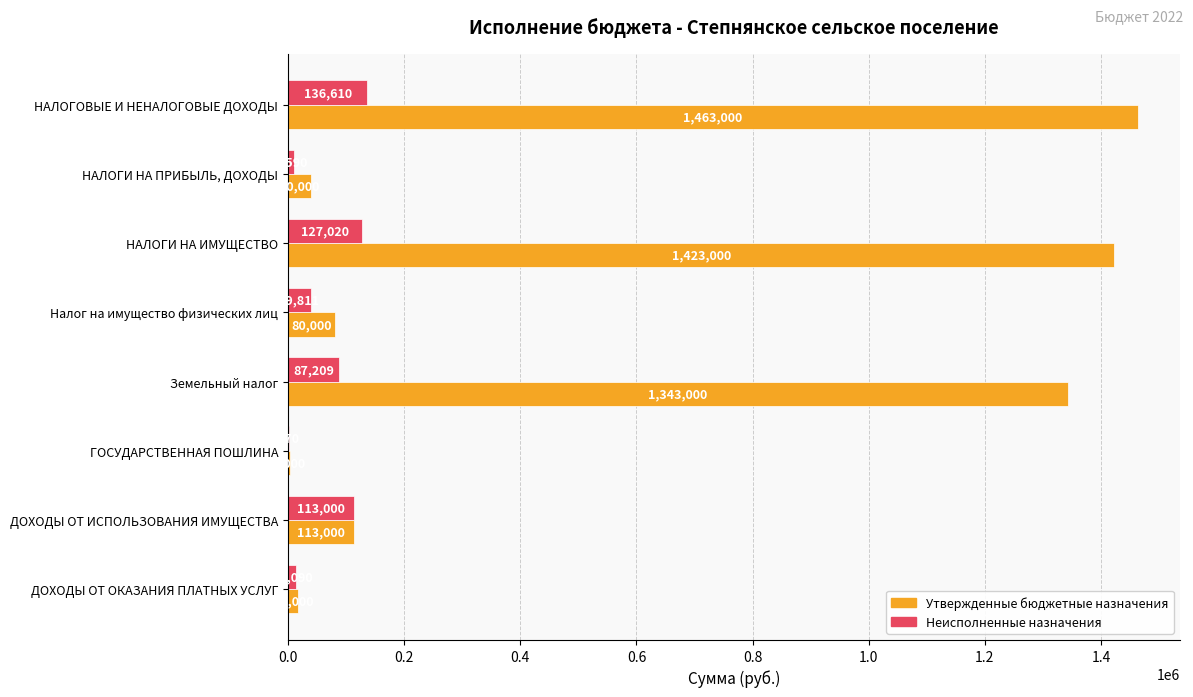

Which series has the largest total across all categories?

Утвержденные бюджетные назначения